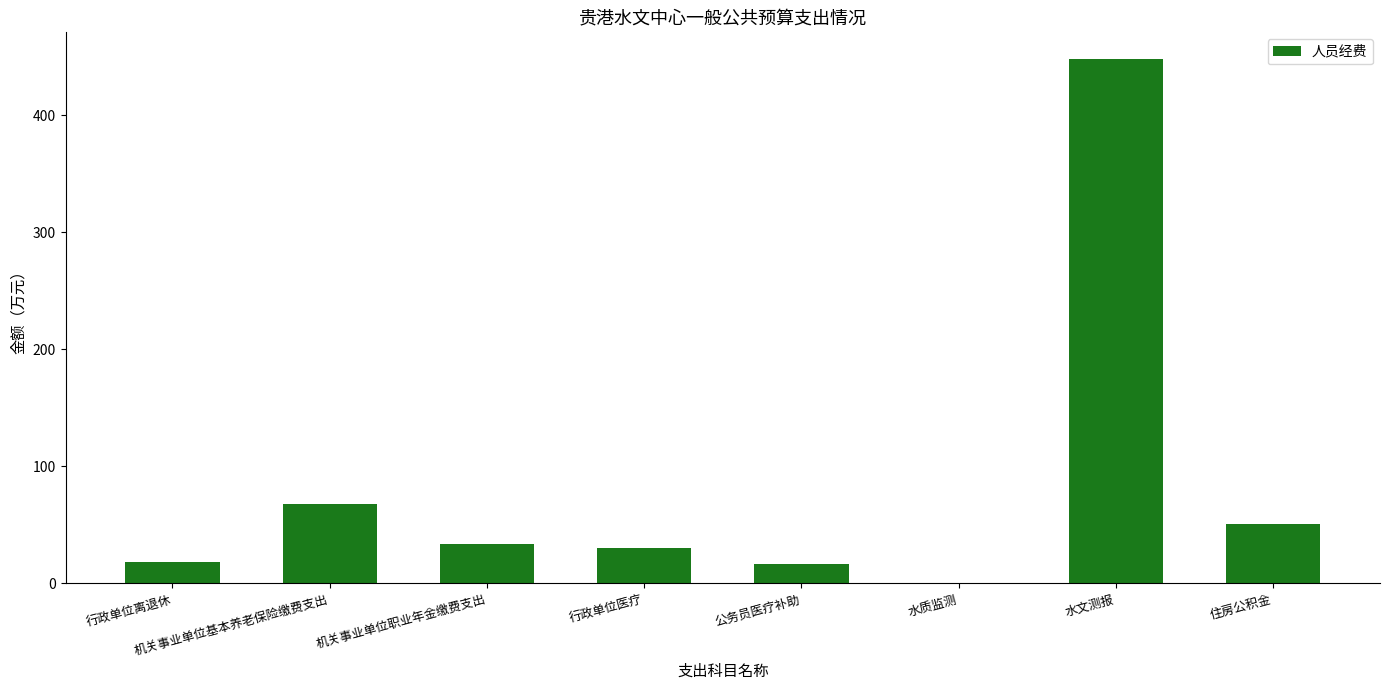

How many categories are shown in the chart?

8